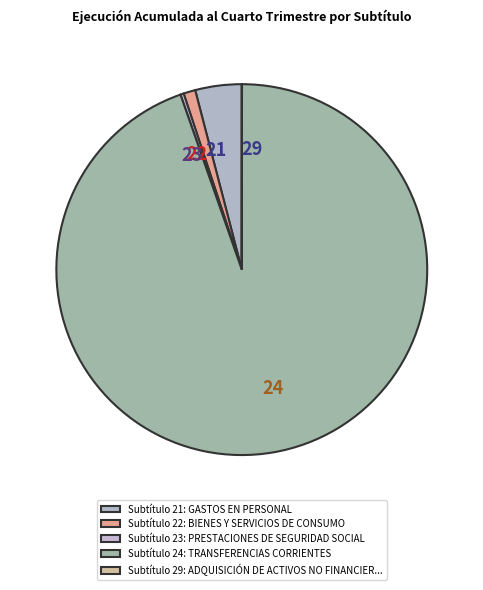

Is there any slice that represents more than half of the pie?

Yes